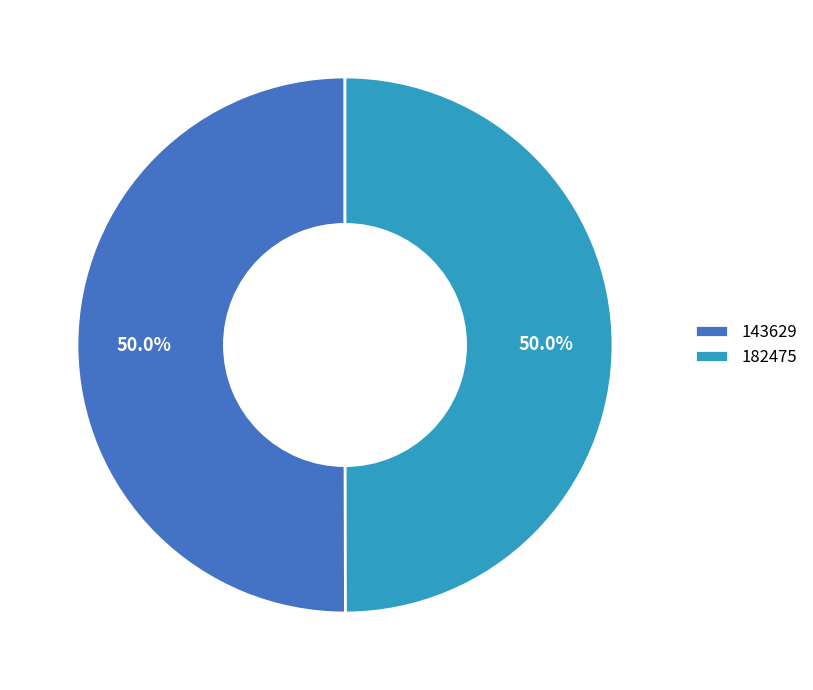

The 143629 slice represents 50% of the pie. True or false?

True